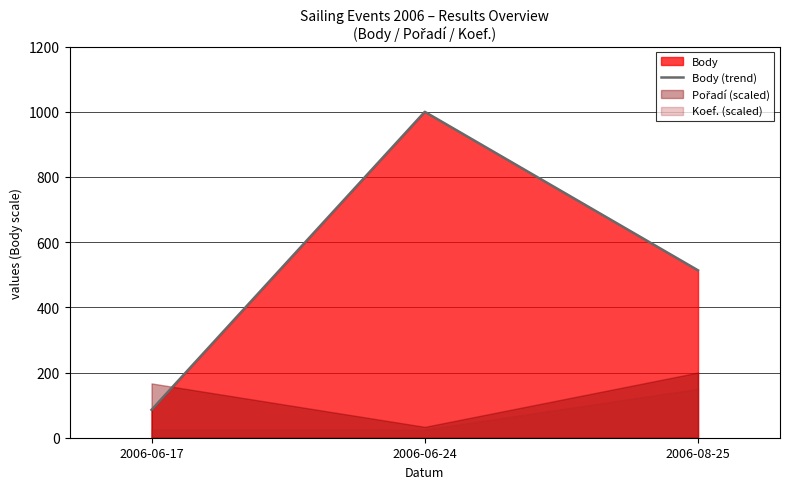

Which label corresponds to the largest value in the chart?

2006-06-24